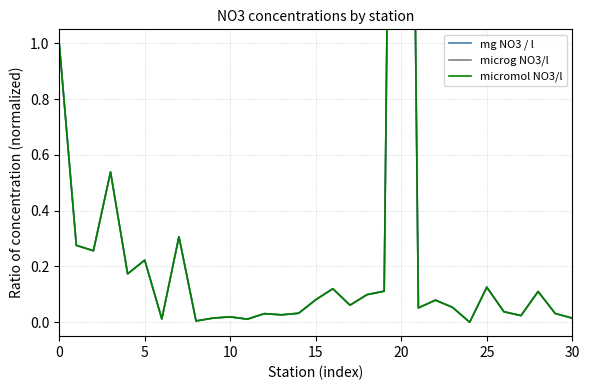

How many values in micromol NO3/l are above zero?

30